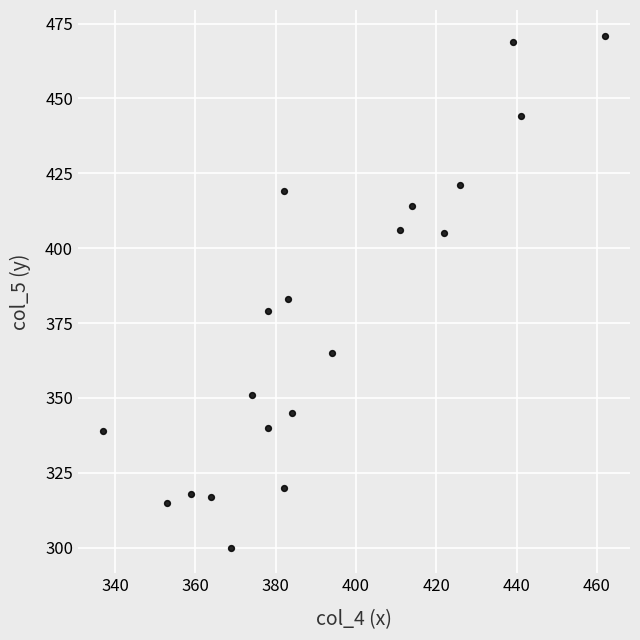

What is the range of X values (max minus min)?

125